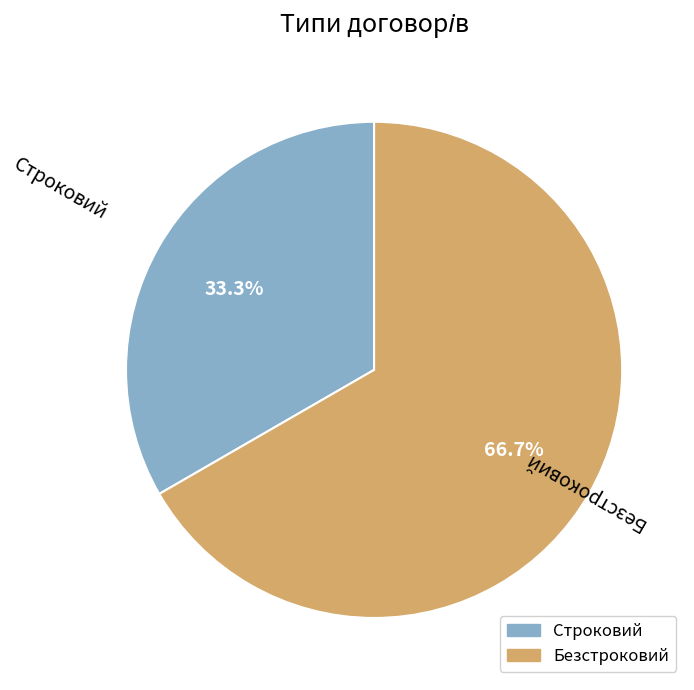

Which category has the biggest portion of the pie?

Безстроковий